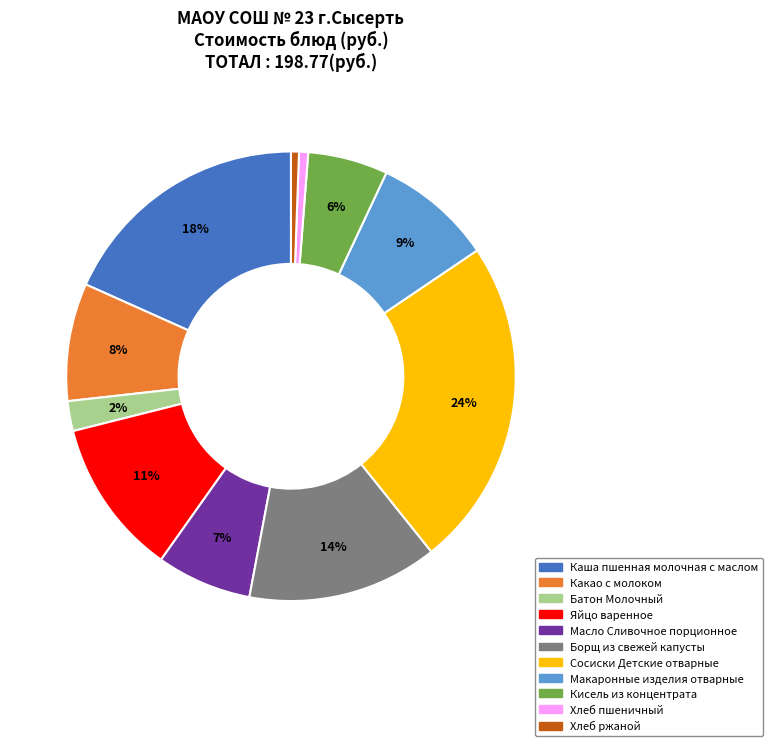

What percentage is the Хлеб пшеничный slice, to the nearest percent?

1%